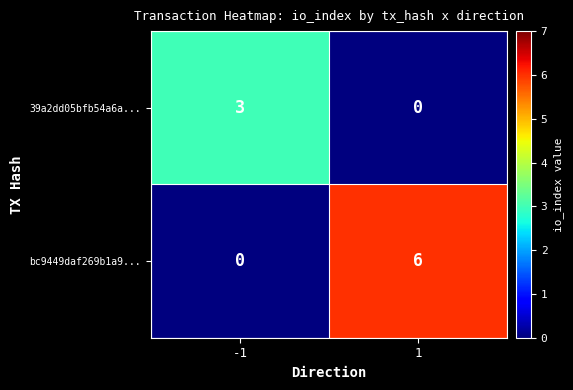

What is the total value across all series at 1?

6